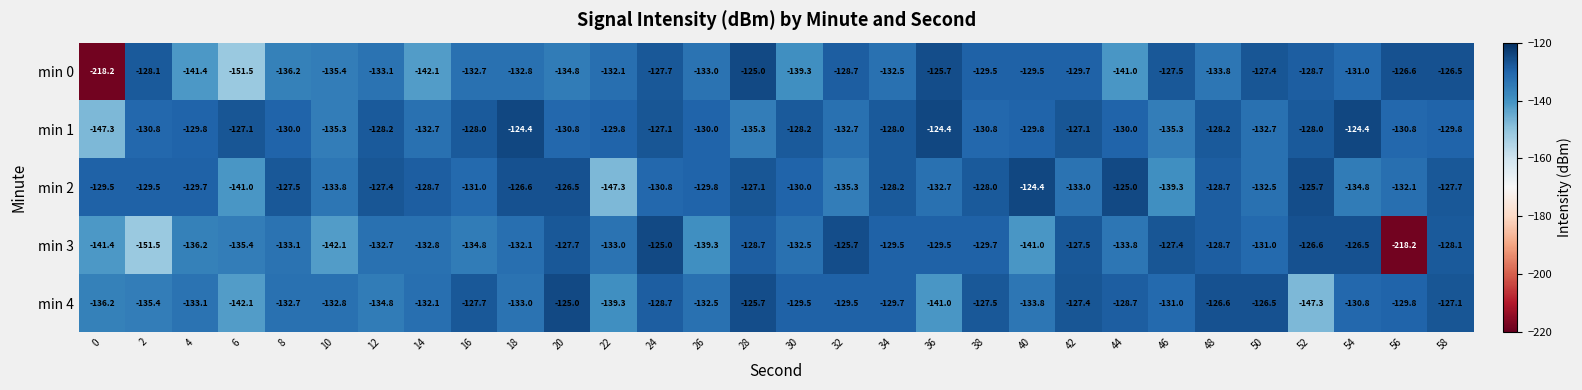

Where does the min 2 series first go above -129?

8